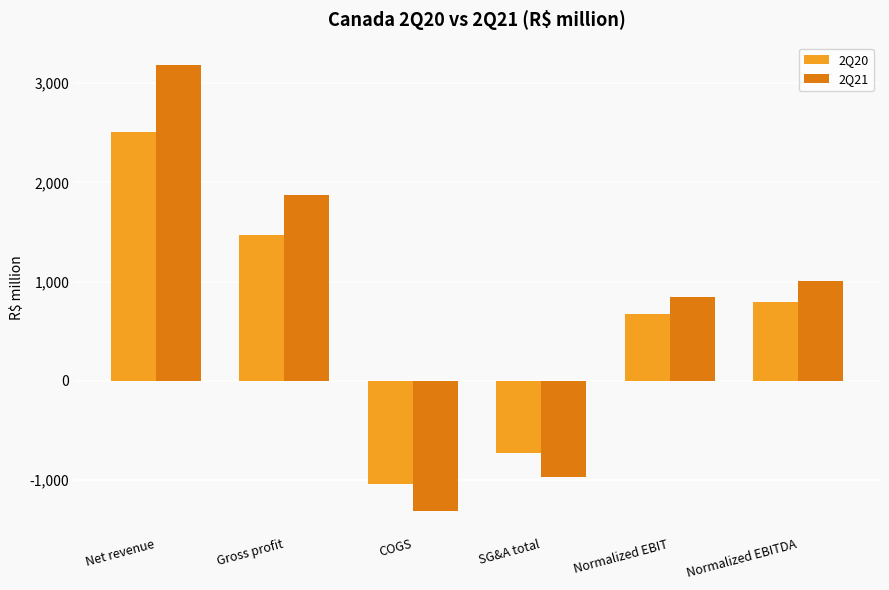

What is the approximate value of 2Q21 at COGS?

-1311.3